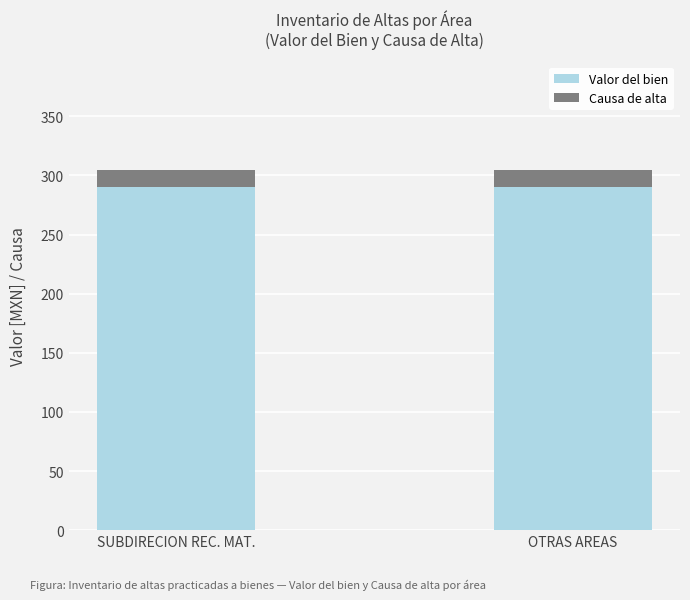

What is the lowest value of the Valor del bien series?

290